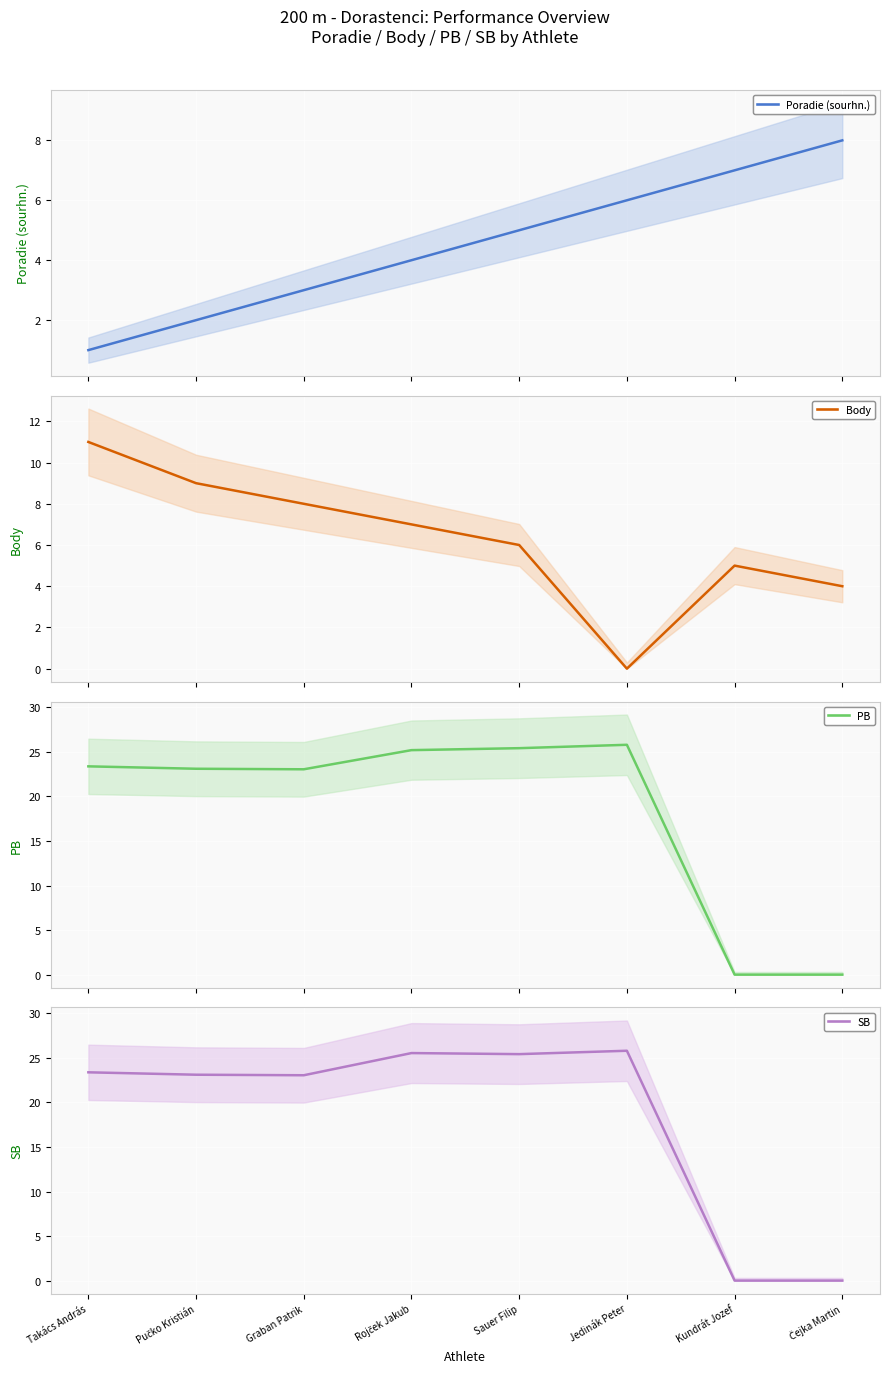

Between Graban Patrik and Čejka Martin, which series saw the biggest shift?

PB